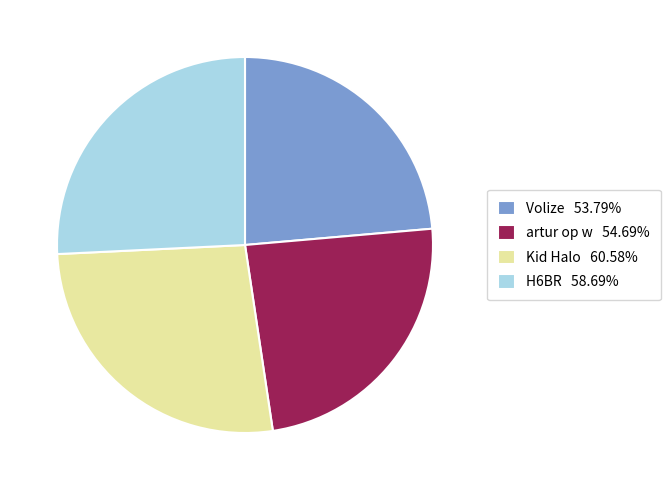

Is there a majority slice in this chart?

No